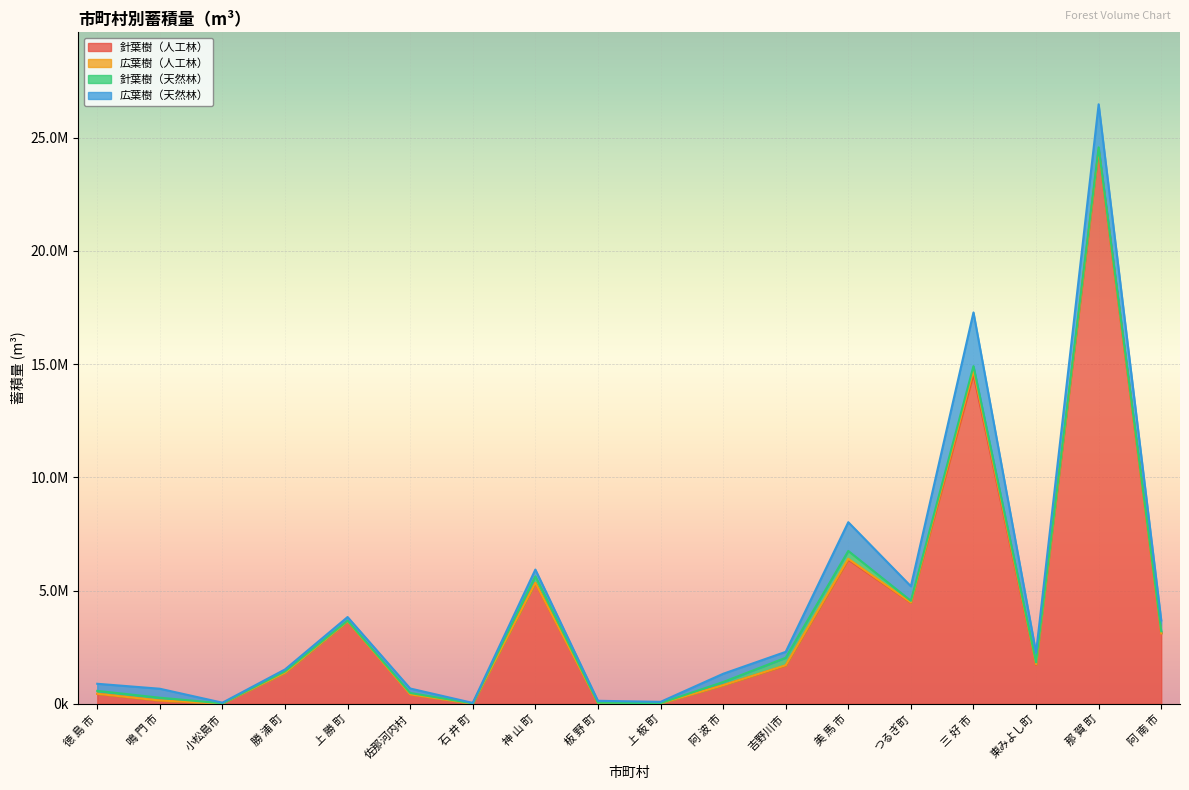

Reading left to right, list all the values displayed in this chart.

針葉樹（人工林）: 442599	137710	17738	1372296	3637288	416364	6155	5337395	29236	19892	818322	1687211	6364211	4461549	14549671	1722026	24440524	3109724
広葉樹（人工林）: 1138	9335	0	1008	3837	798	10	3499	1332	41	3197	15760	39303	11186	165881	23854	33373	1296
針葉樹（天然林）: 127916	123054	3169	58391	30130	61552	13282	287844	21286	11030	141230	331126	346730	74573	193273	85909	92871	92622
広葉樹（天然林）: 314287	396860	30047	87202	161278	198495	21439	298617	82726	56260	364017	261219	1268161	642838	2368981	426275	1900329	478425